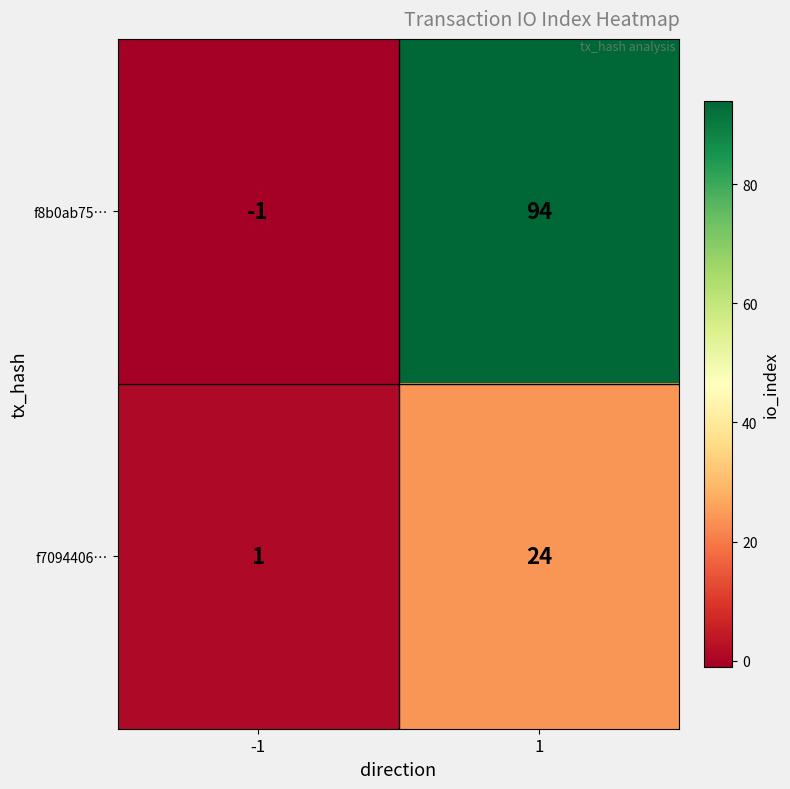

Reading left to right, list all the values displayed in this chart.

f8b0ab75…: -1	94
f7094406…: 1	24